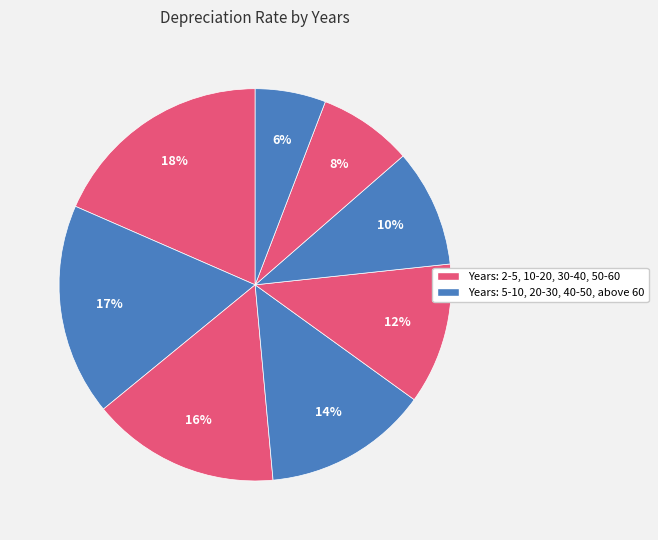

How many slices are in this pie chart?

8